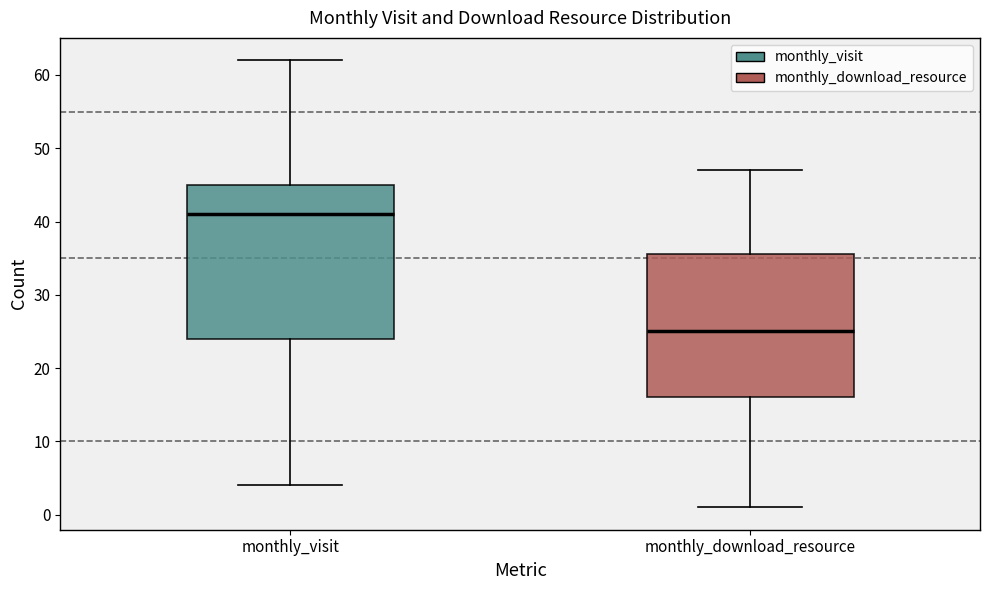

Where is the upper edge of the box for monthly_download_resource on the y-axis? The values are not printed on the chart, so give them approximately, as read against the axis.

36